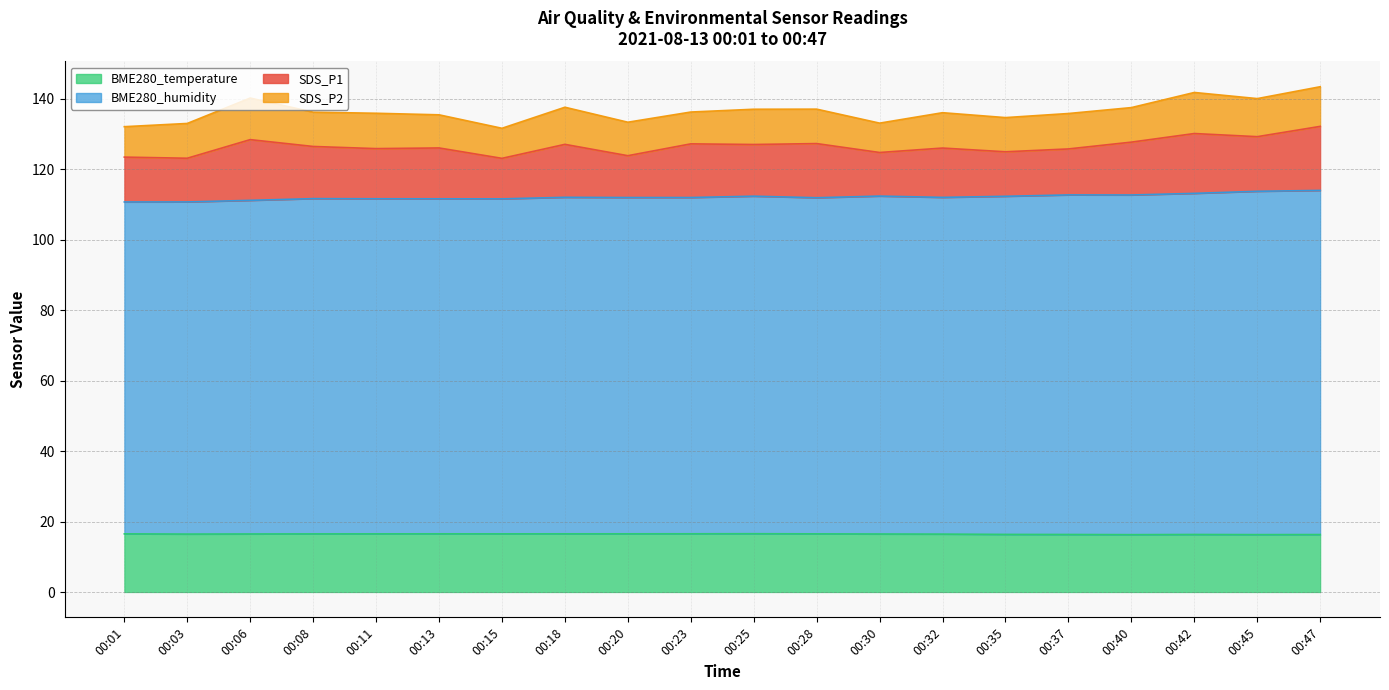

What is the maximum value for BME280_temperature?

16.6